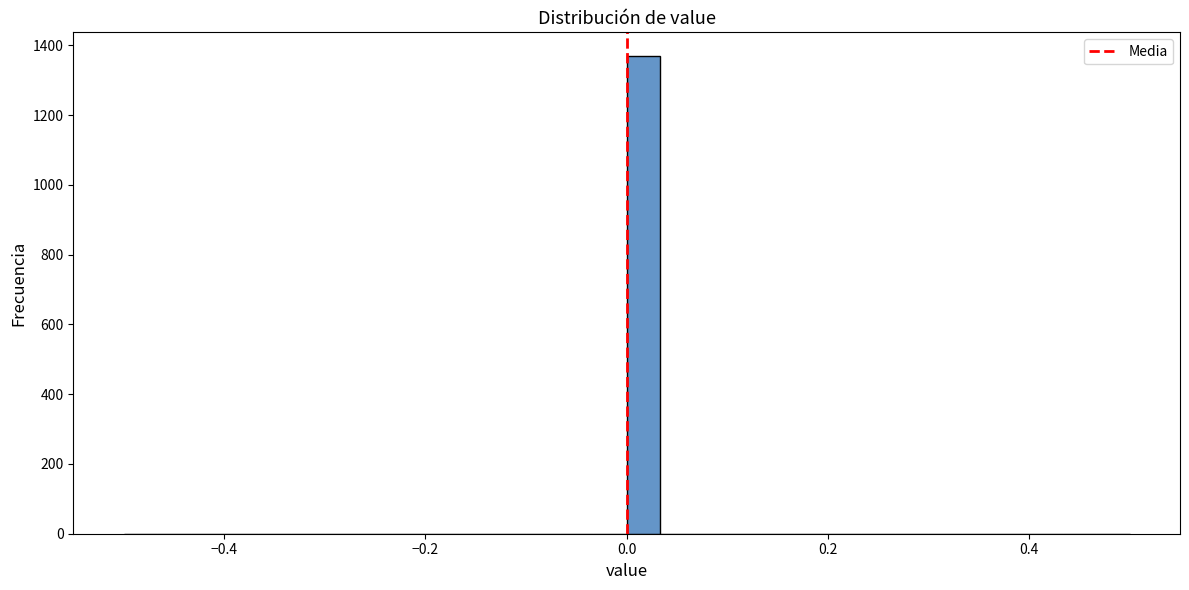

Around what value on the x-axis is the tallest bar? Give the approximate position of its centre, as read against the axis.

0.02